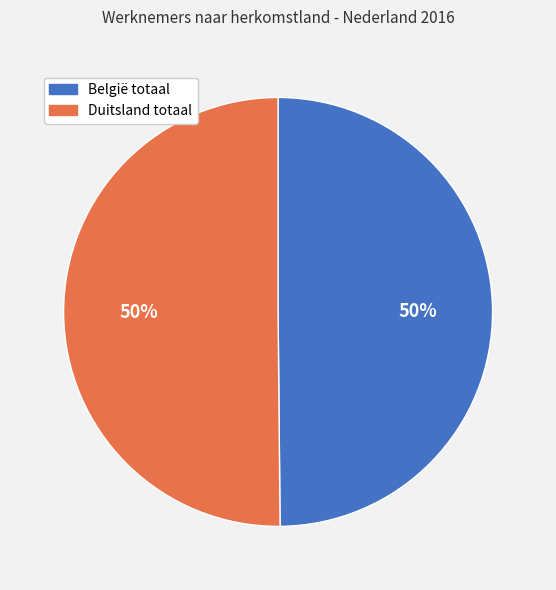

To the nearest percent, what is the combined percentage of België totaal and Duitsland totaal?

100%